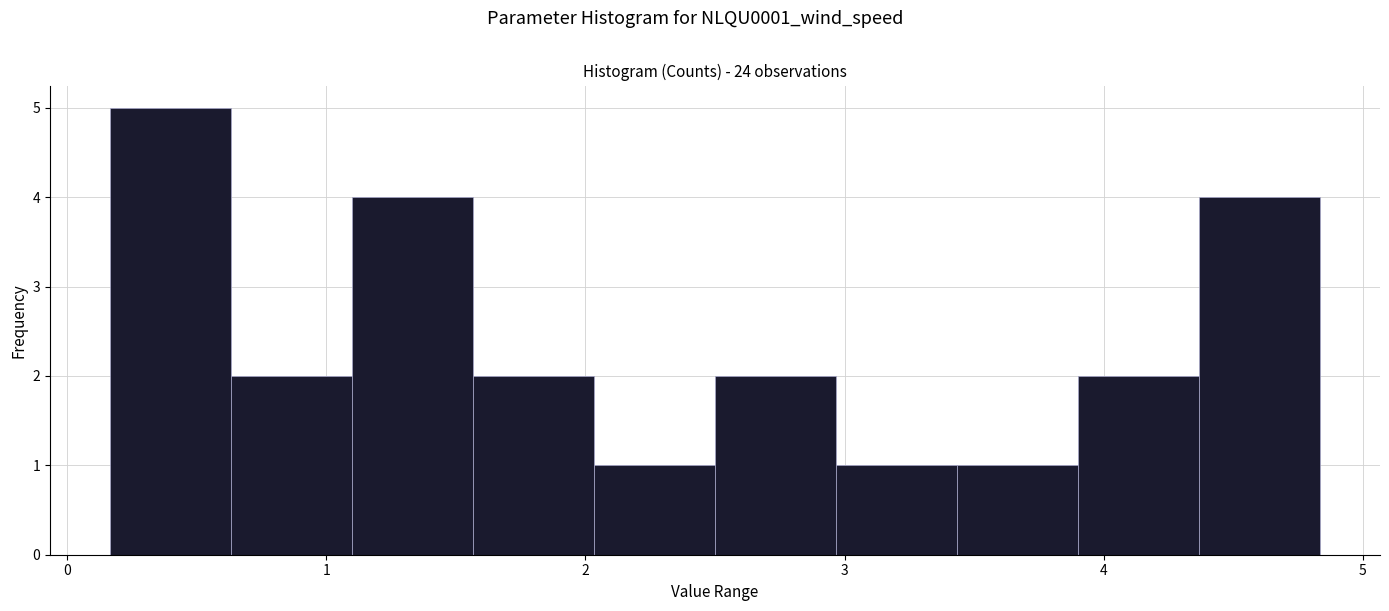

Reading left to right, list every bar in this chart as the range it spans on the x-axis followed by its height. Neither the bar edges nor the heights are printed on the chart, so give them approximately, as read against the axes.

0.2 to 0.6: 5
0.6 to 1.1: 2
1.1 to 1.6: 4
1.6 to 2.0: 2
2.0 to 2.5: 1
2.5 to 3.0: 2
3.0 to 3.4: 1
3.4 to 3.9: 1
3.9 to 4.4: 2
4.4 to 4.8: 4